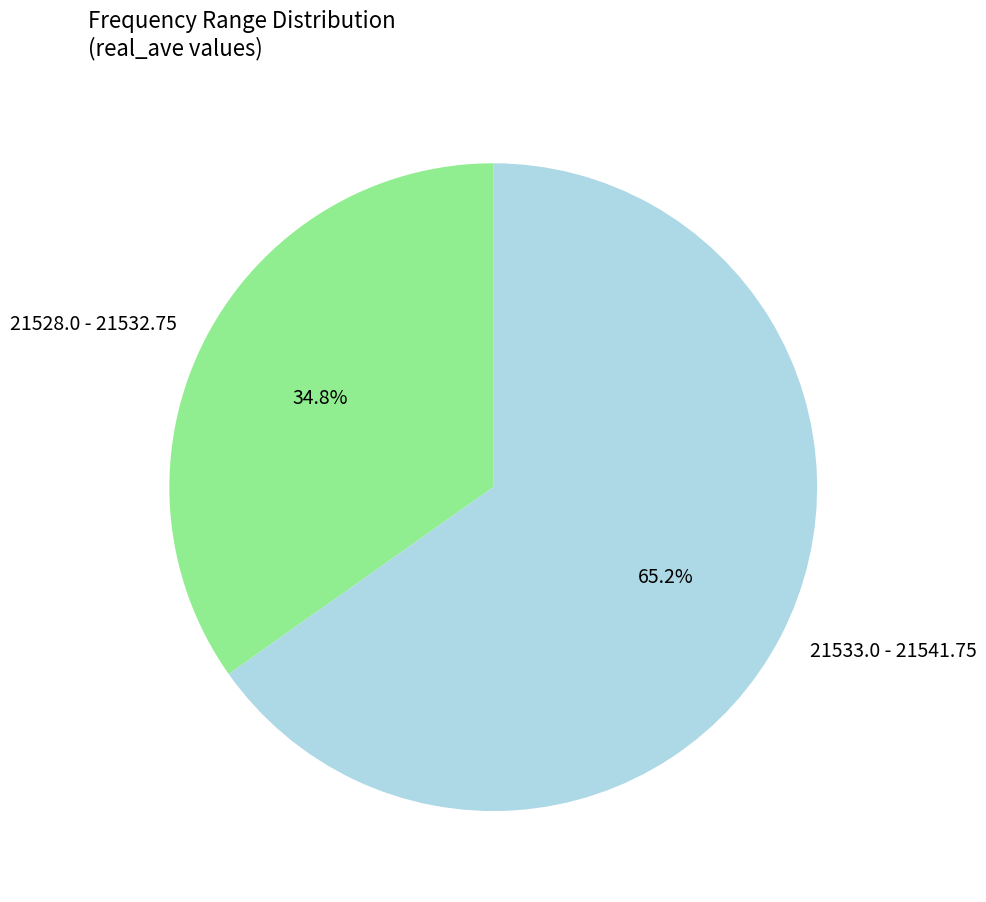

What percentage is NOT represented by 21528.0 - 21532.75?

65.2%